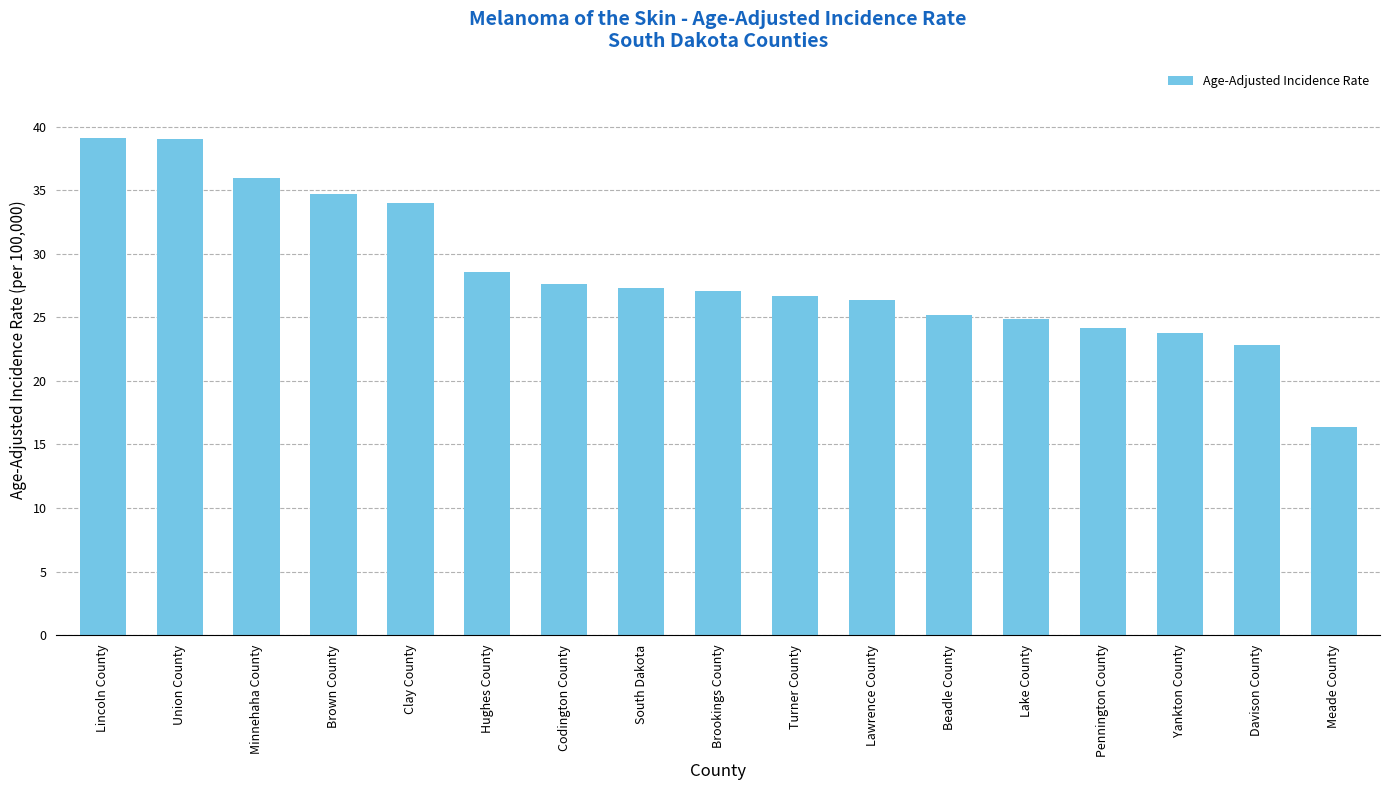

Read the value at South Dakota.

27.3